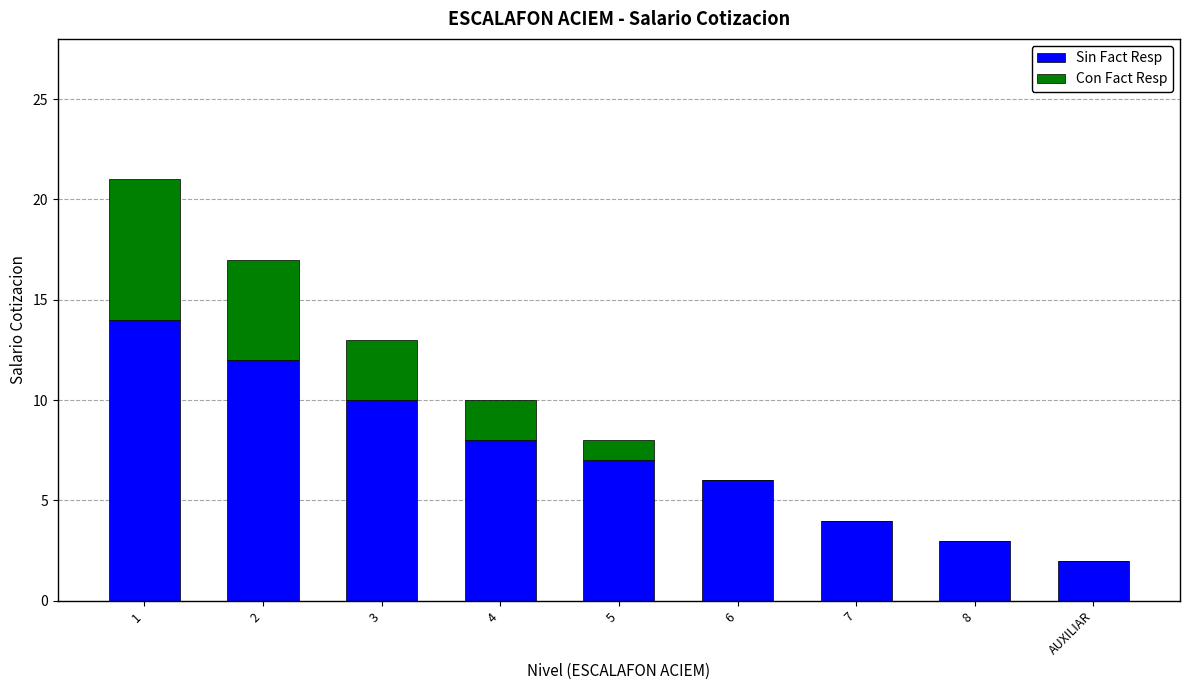

True or false: Sin Fact Resp has a value of 4 at 7.

True